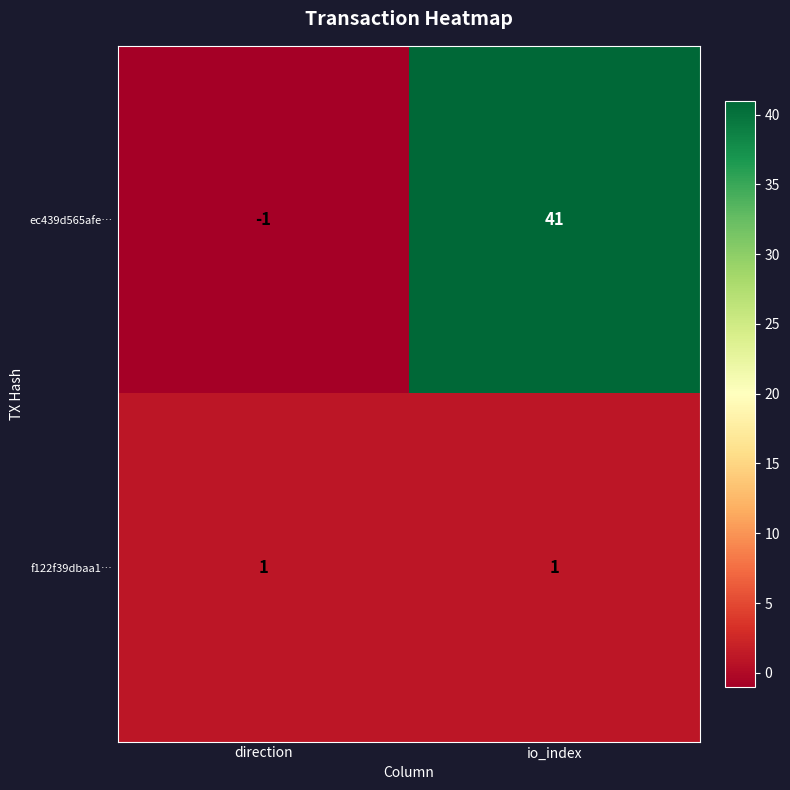

Which series has the largest range (max minus min)?

ec439d565afe…